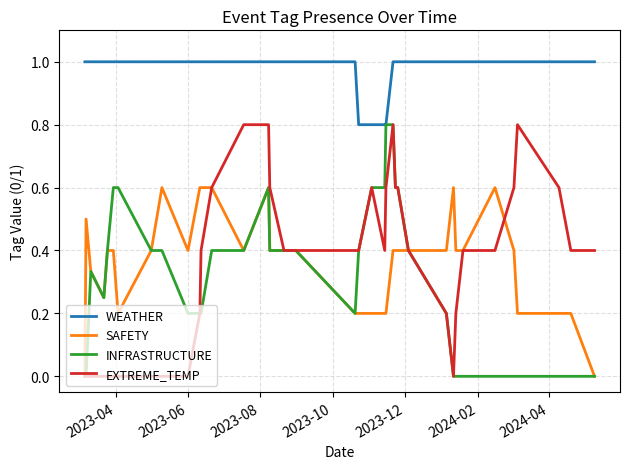

What is the difference between the maximum and minimum values in the INFRASTRUCTURE series?

0.8